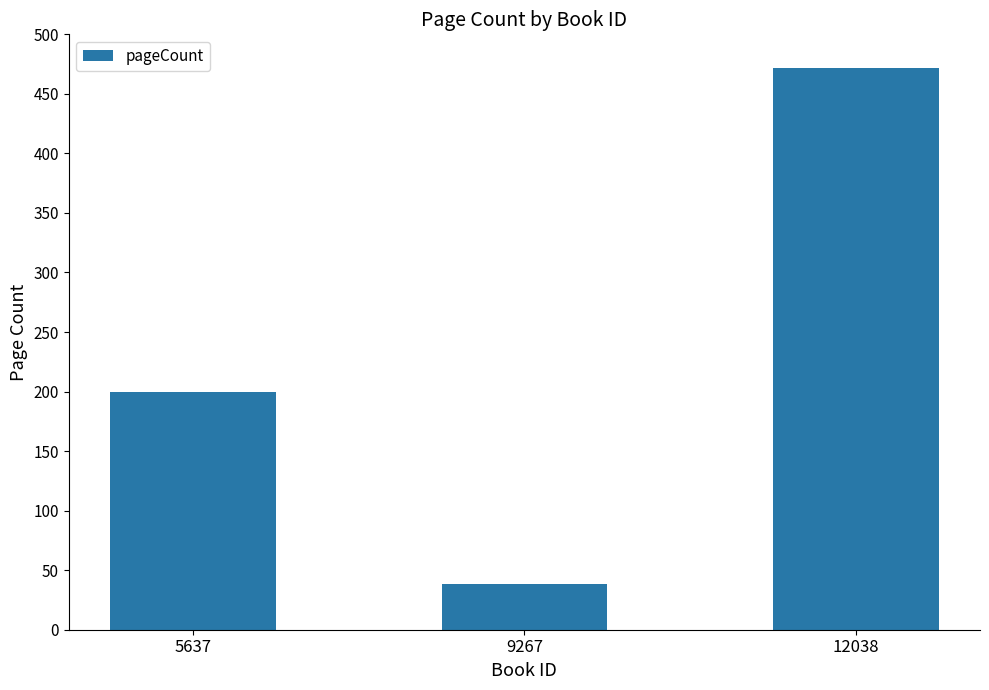

Reading right to left, list all the values displayed in this chart.

472	38	200